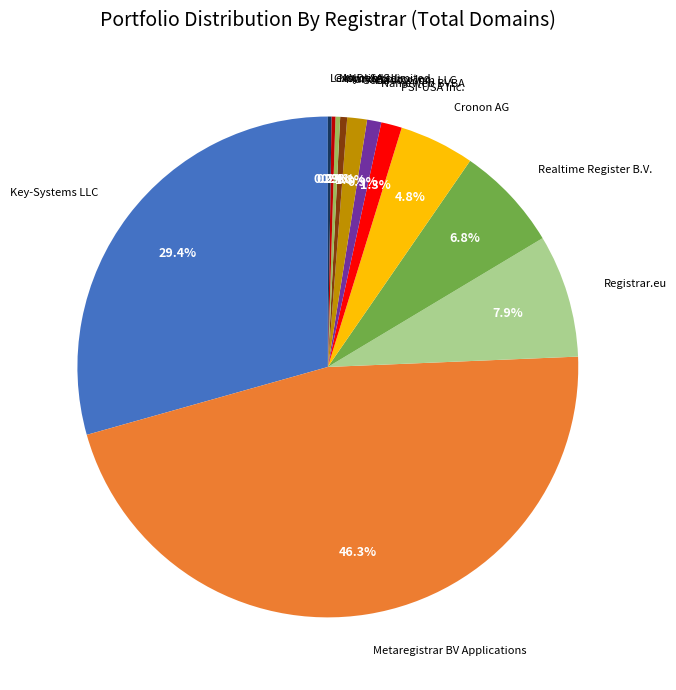

Does any single category account for the majority?

No